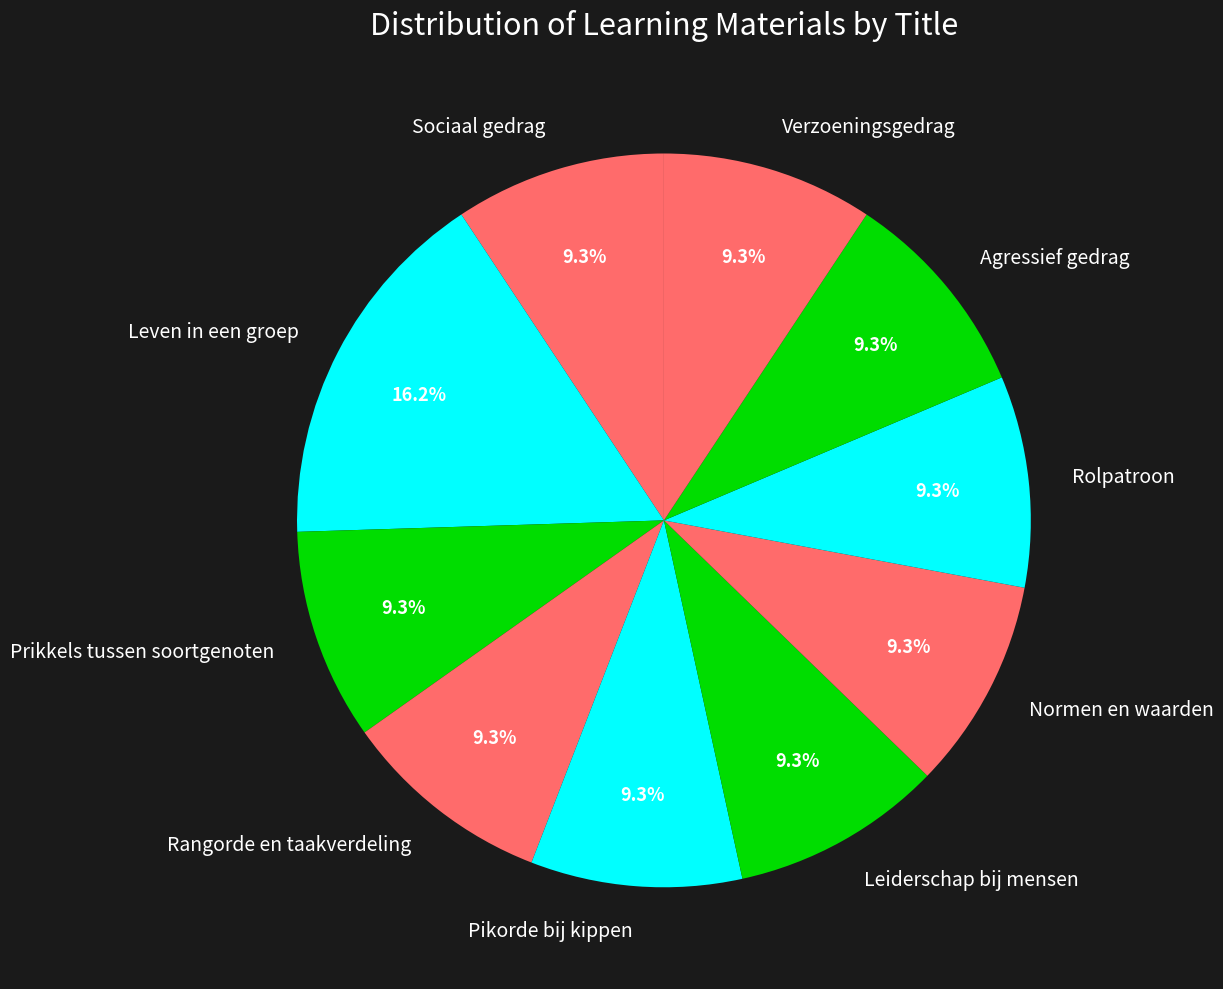

To the nearest percent, what is the average slice percentage?

10%